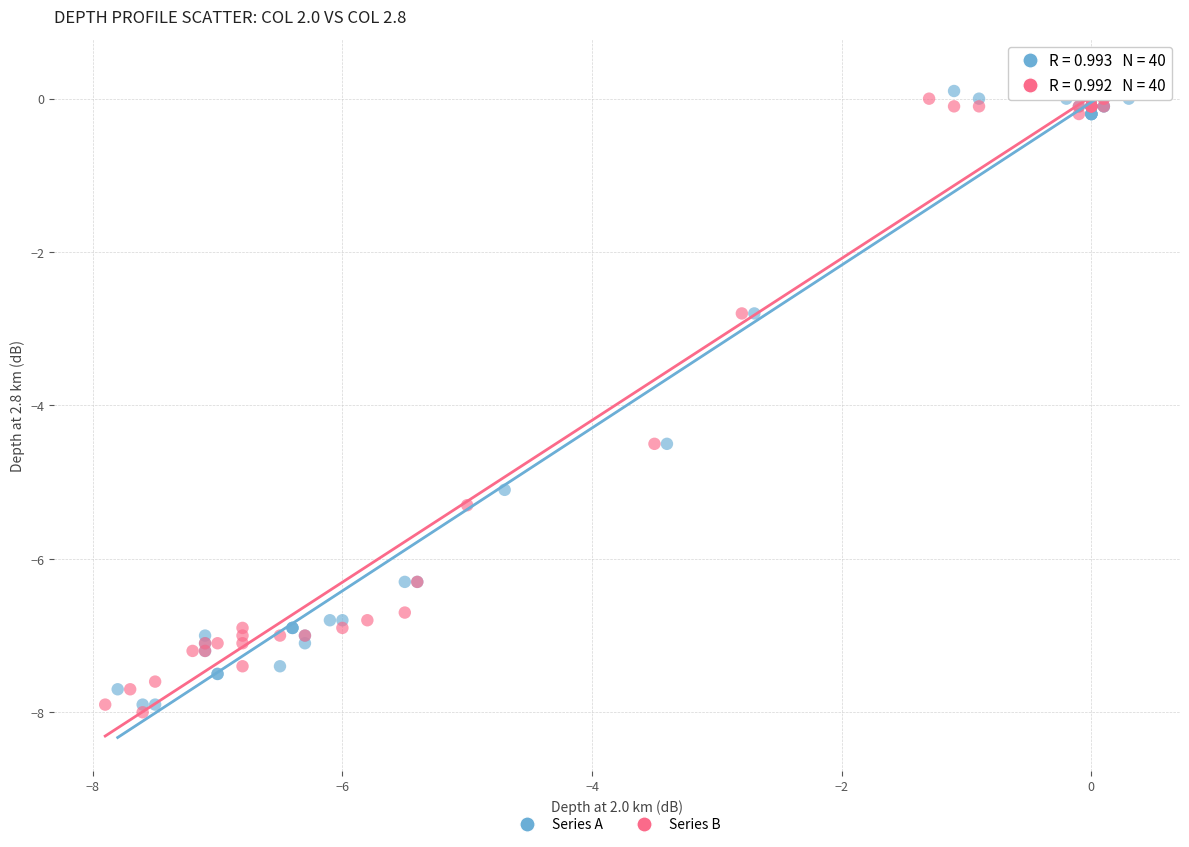

What are all the series names shown in the legend?

Series A, Series B